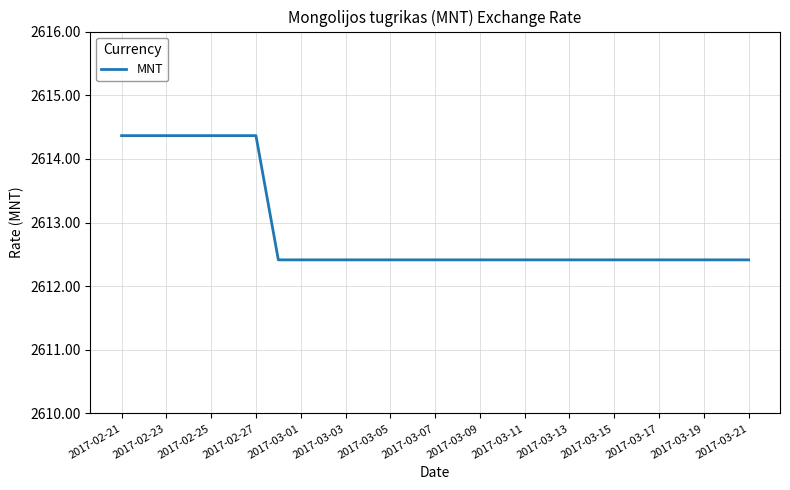

What is the smallest value displayed?

2612.4